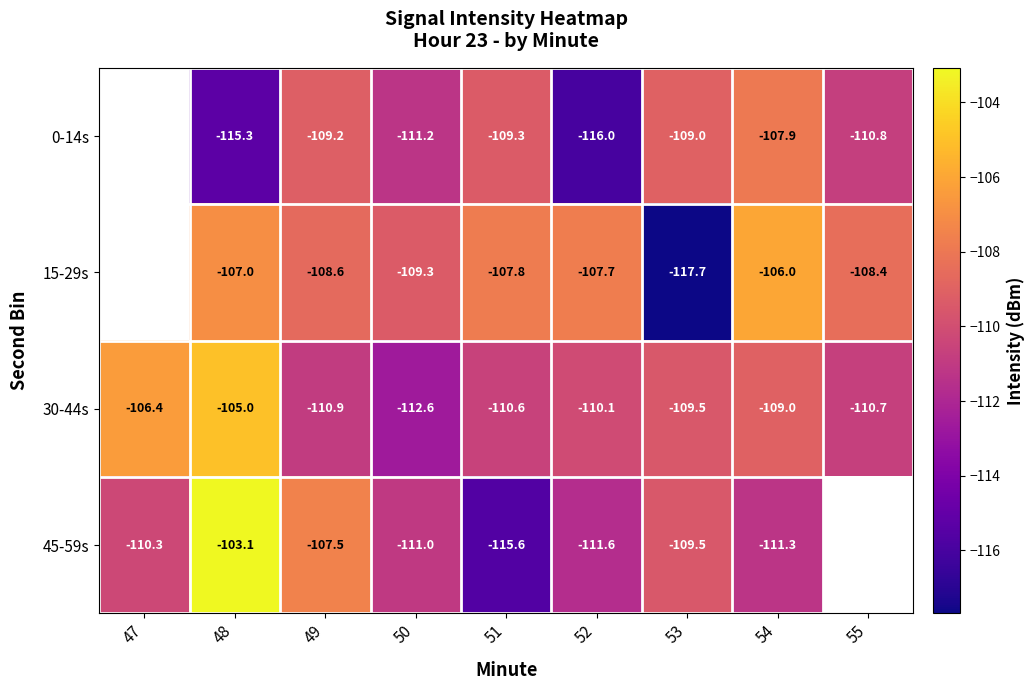

How many data points in 30-44s are above -110?

4